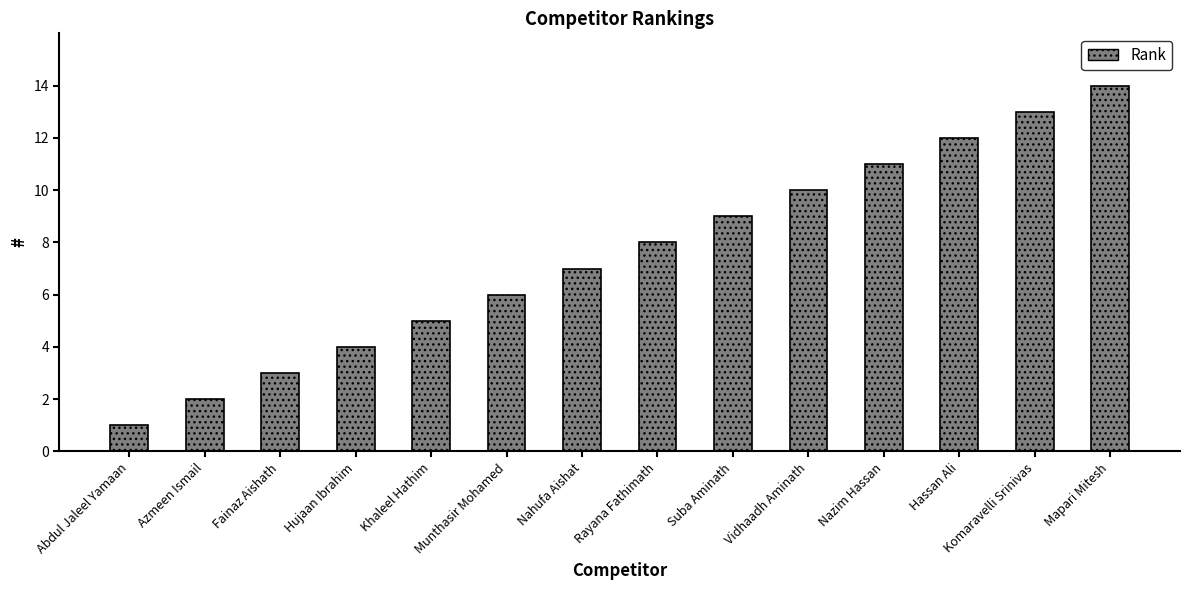

The value at Vidhaadh Aminath is 14. True or false?

False